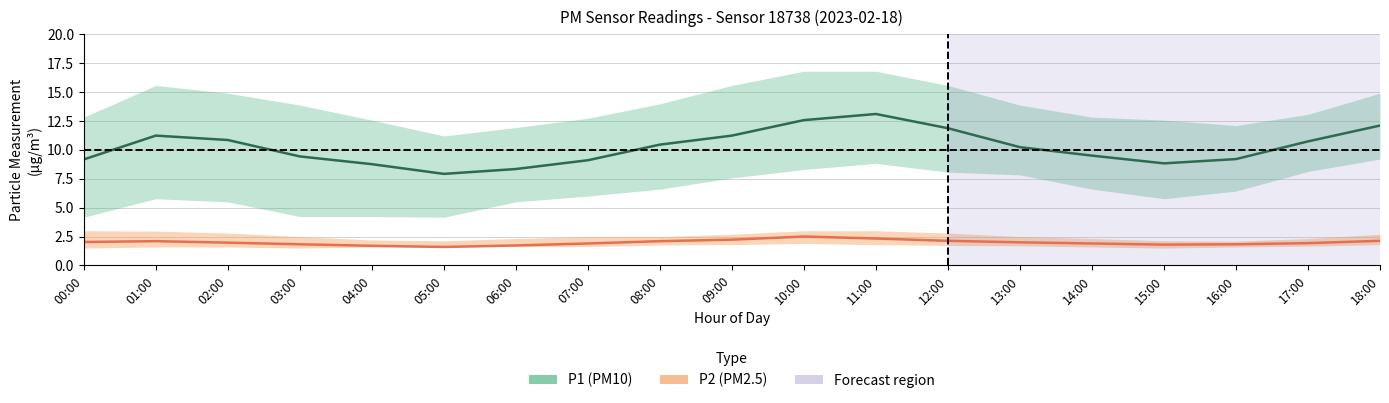

At which label does P1 first exceed 10?

01:00